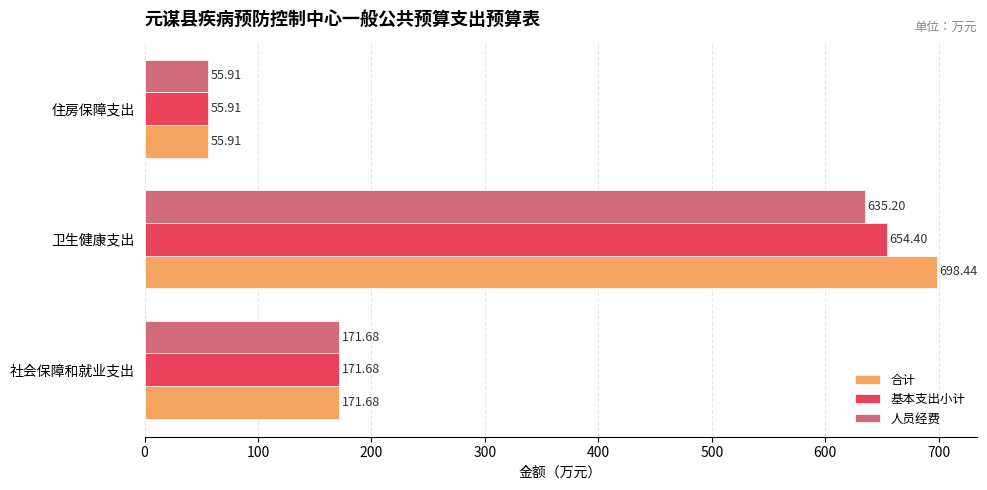

At which label is 合计 closest to 377?

社会保障和就业支出